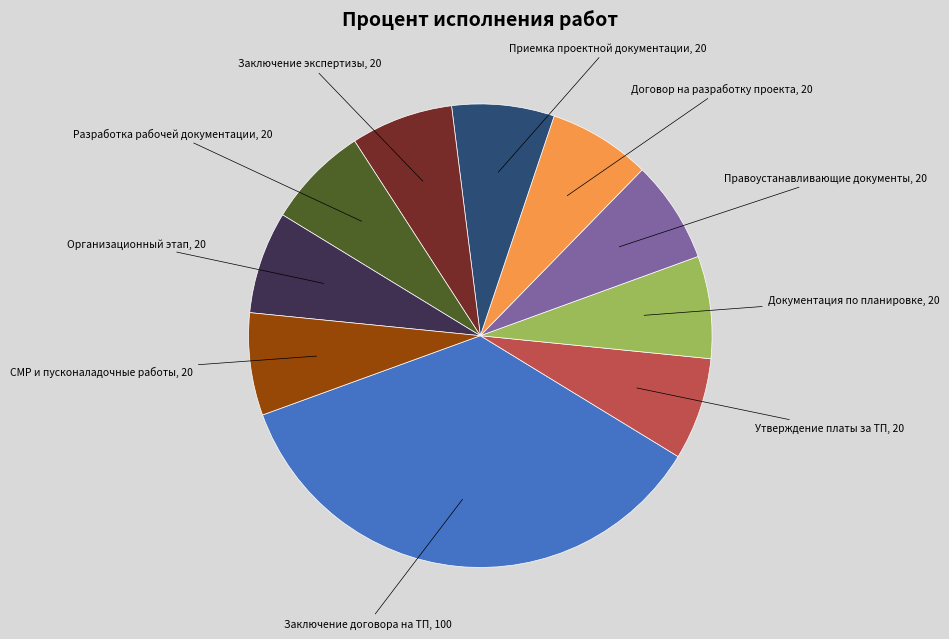

How many segments does this pie chart have?

10